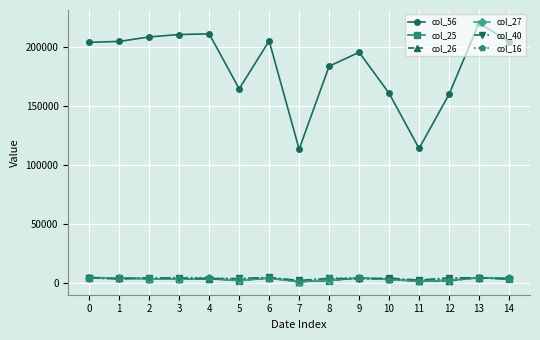

How many distinct data groups are displayed?

6